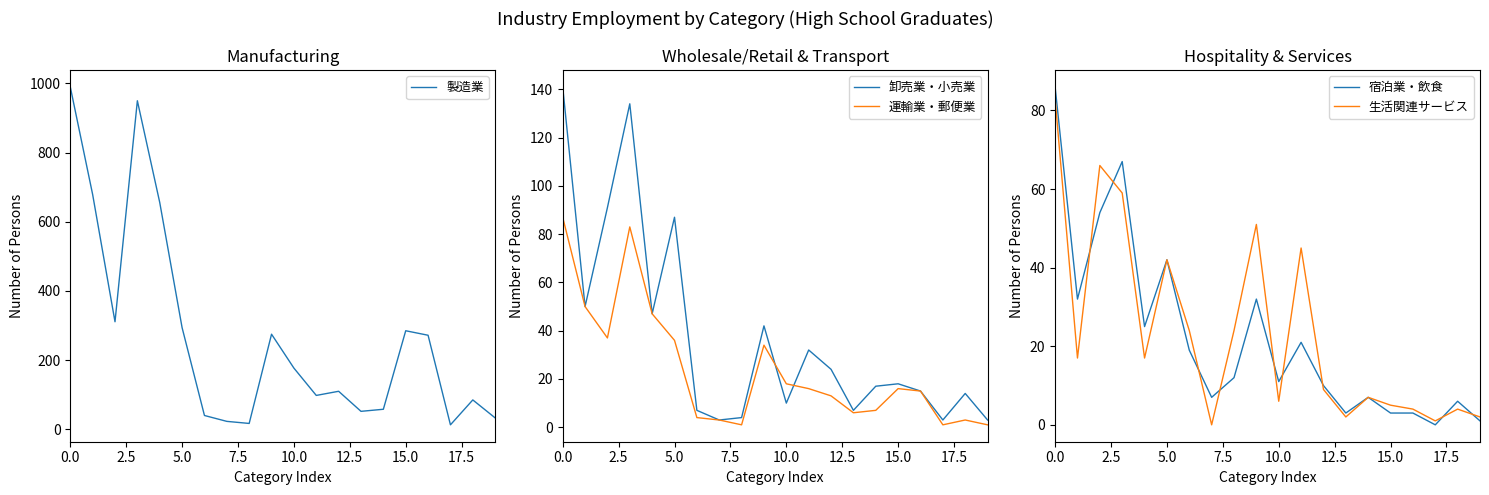

Where is 卸売業・小売業 nearest to the value 72?

5.0